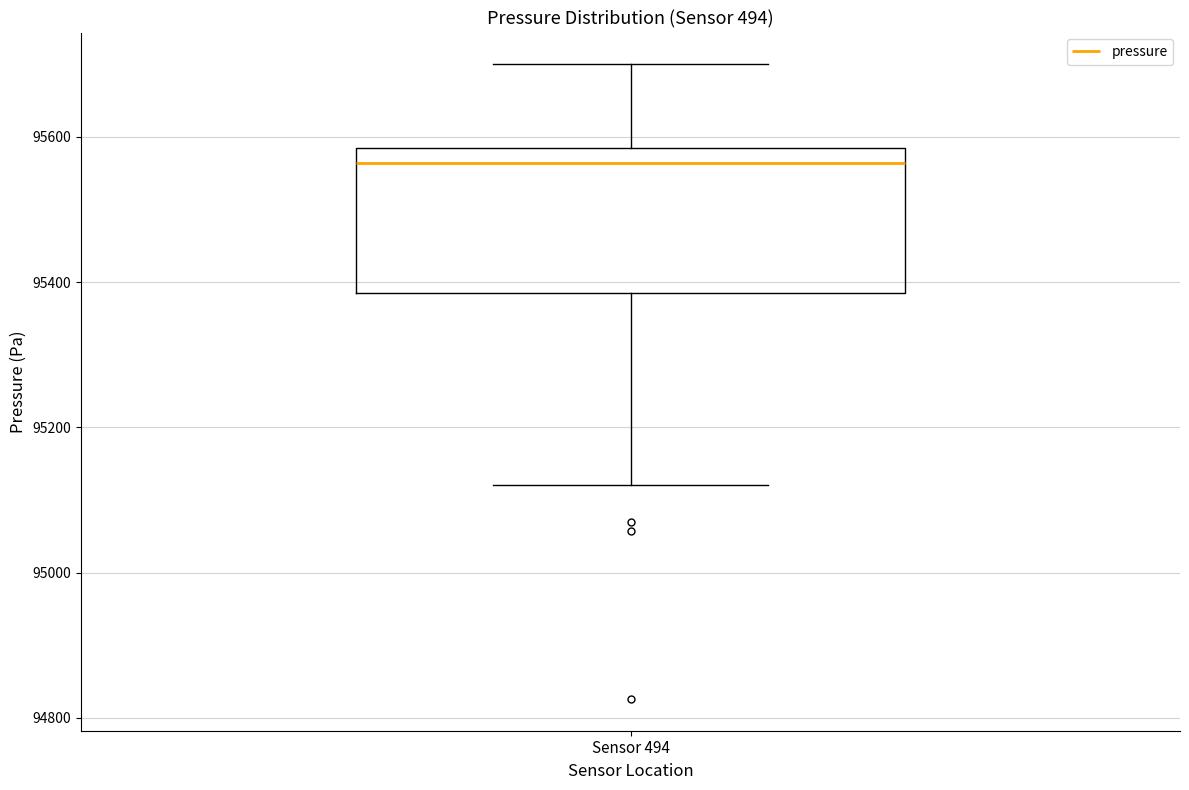

Read this box plot against the y-axis: the position of the median line, the range covered by the box, and the ends of both whiskers. The values are not printed on the chart, so give them approximately, as read against the axis.

median 95560, box 95380 to 95580, whiskers 95120 to 95700